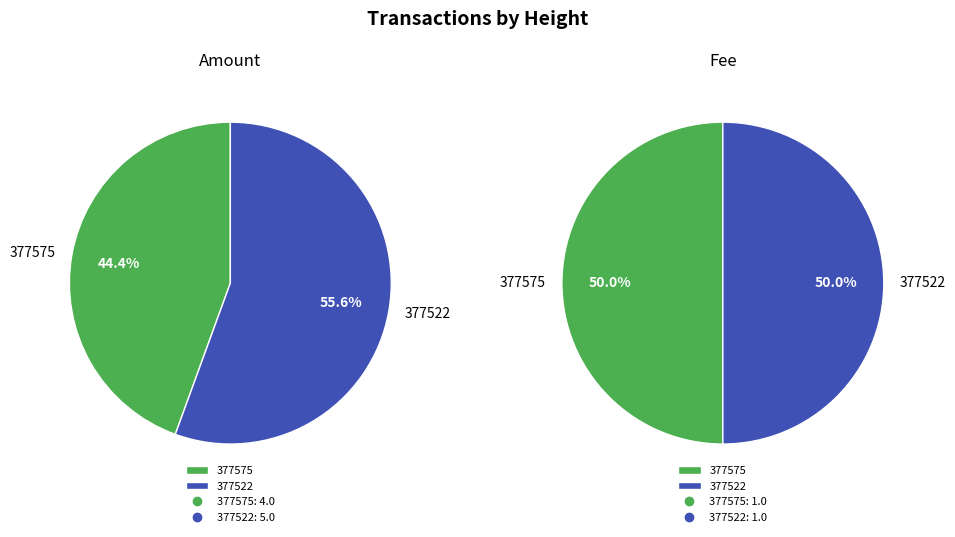

What percentage do 377522 and 377575 together represent?

100.0%